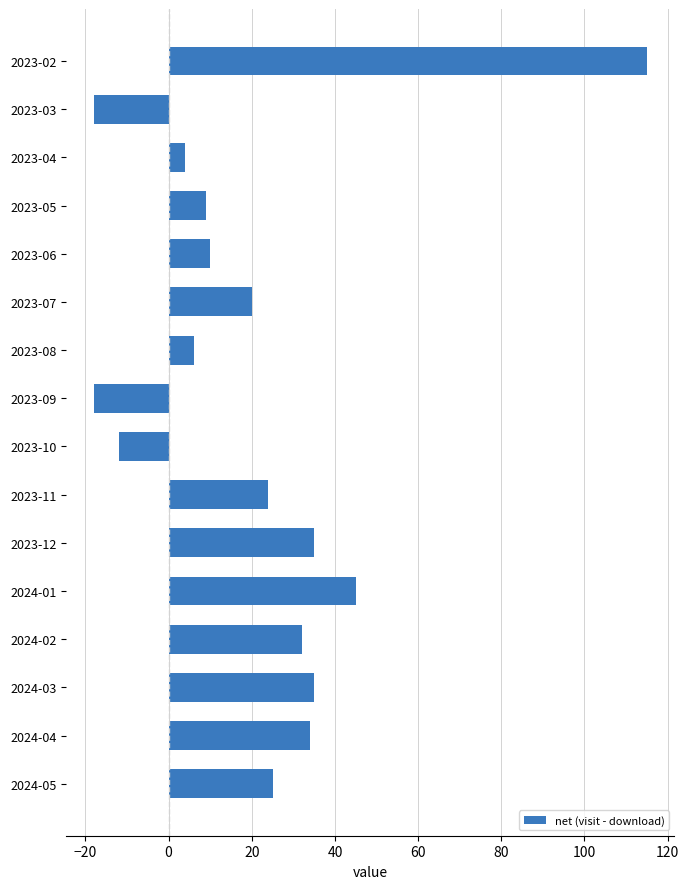

The value at 2023-06 is 10. True or false?

True